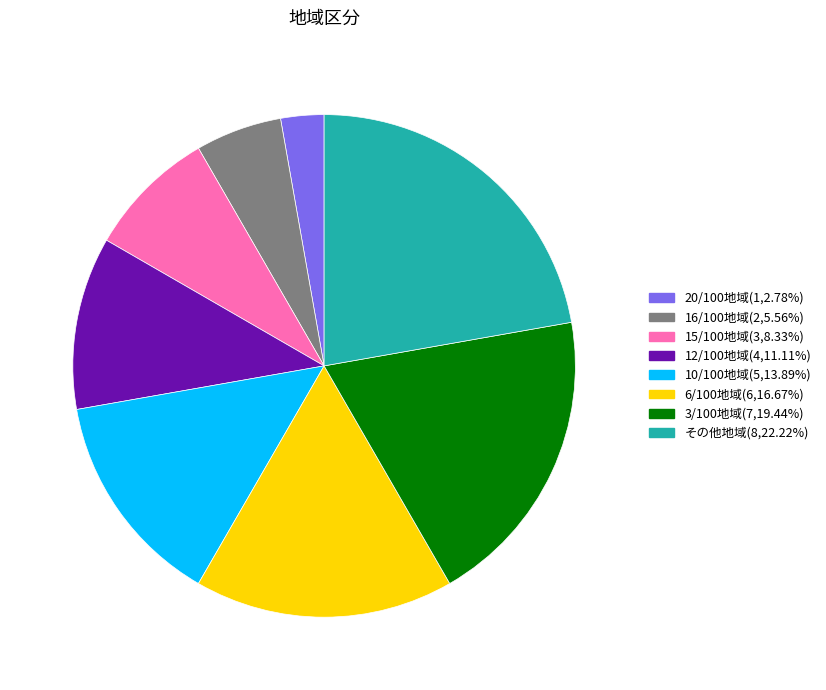

Rank the categories by value from highest to lowest.

その他地域, 3/100地域, 6/100地域, 10/100地域, 12/100地域, 15/100地域, 16/100地域, 20/100地域